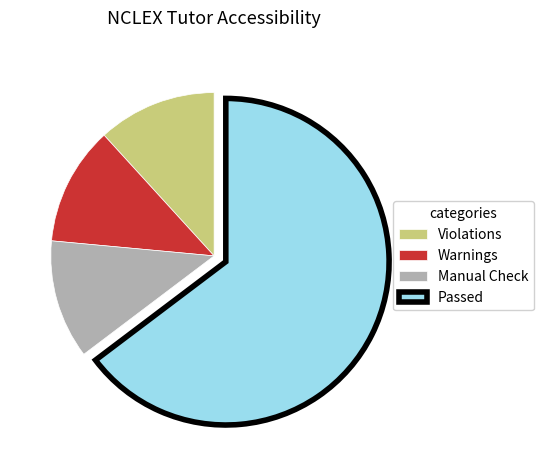

Combined, do Warnings and Manual Check account for over 50%?

No